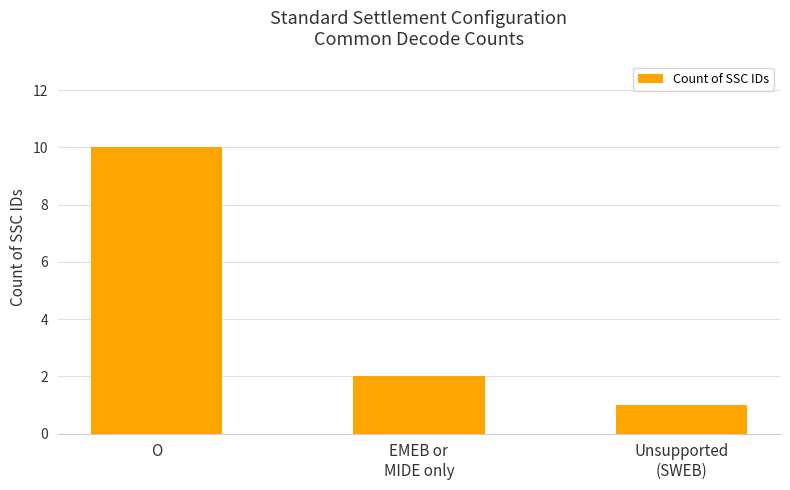

Where is the data nearest to the value 5?

EMEB or
MIDE only